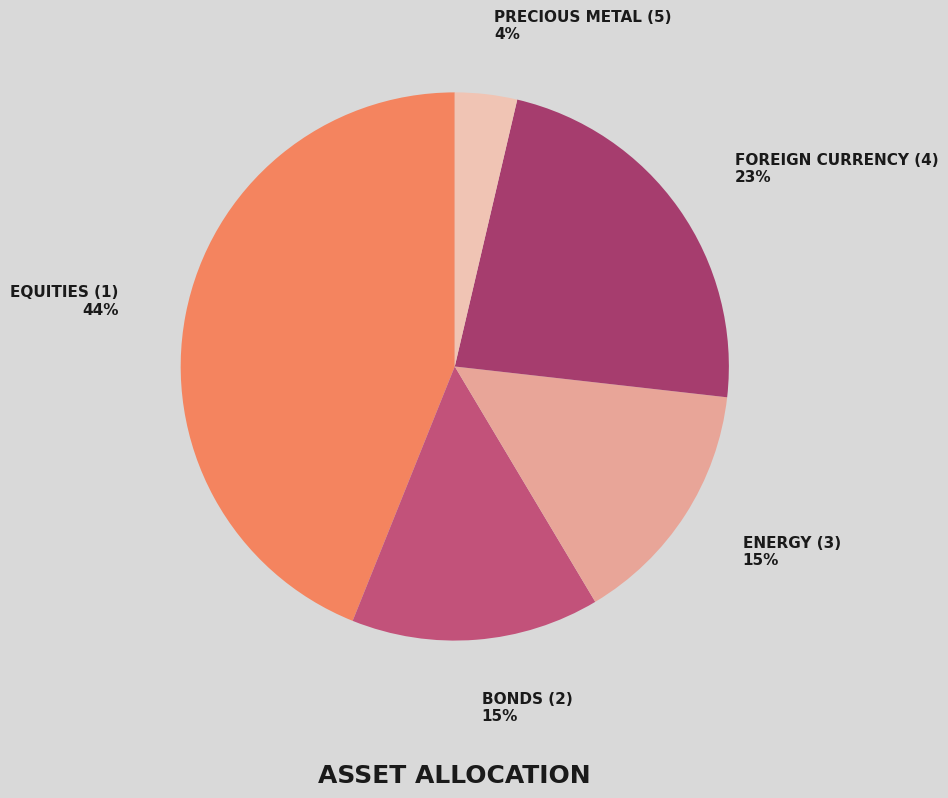

How many segments does this pie chart have?

5